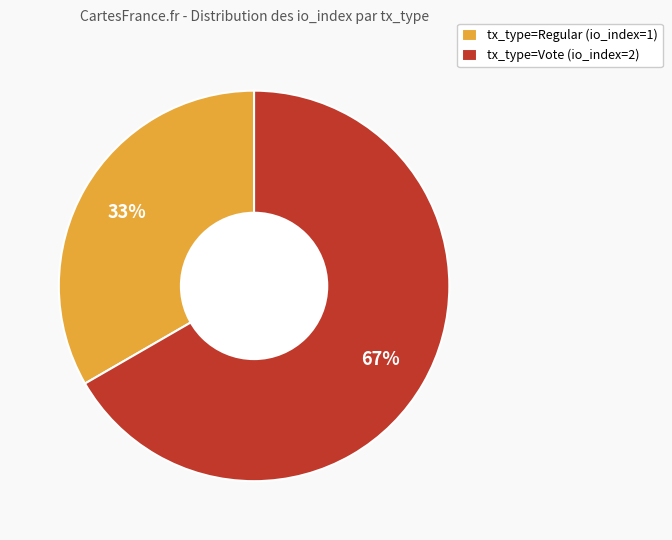

What is the largest slice in the pie chart?

tx_type=Vote (io_index=2)